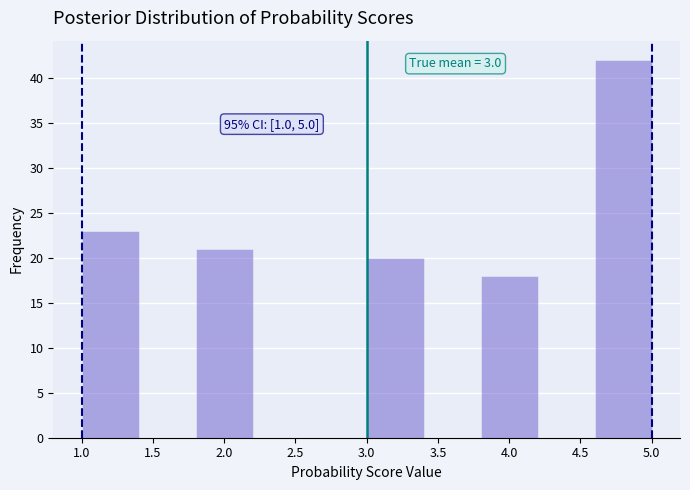

Over which range of the x-axis is the bar tallest?

4.6 to 5.0